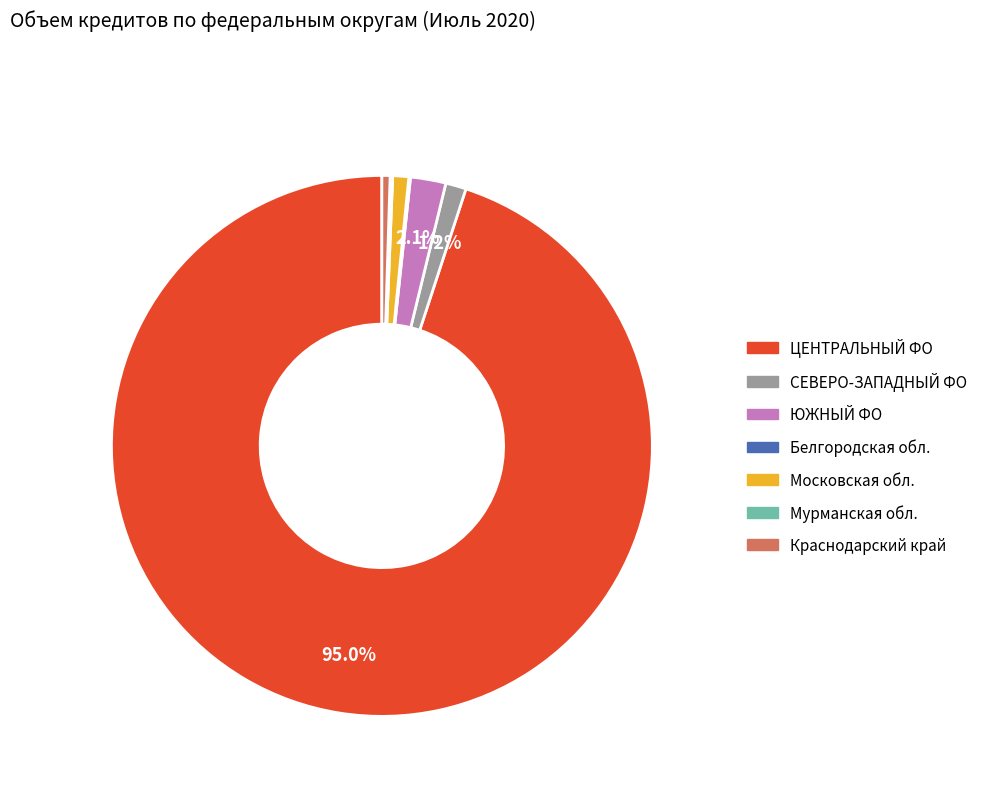

Does any single category account for the majority?

Yes